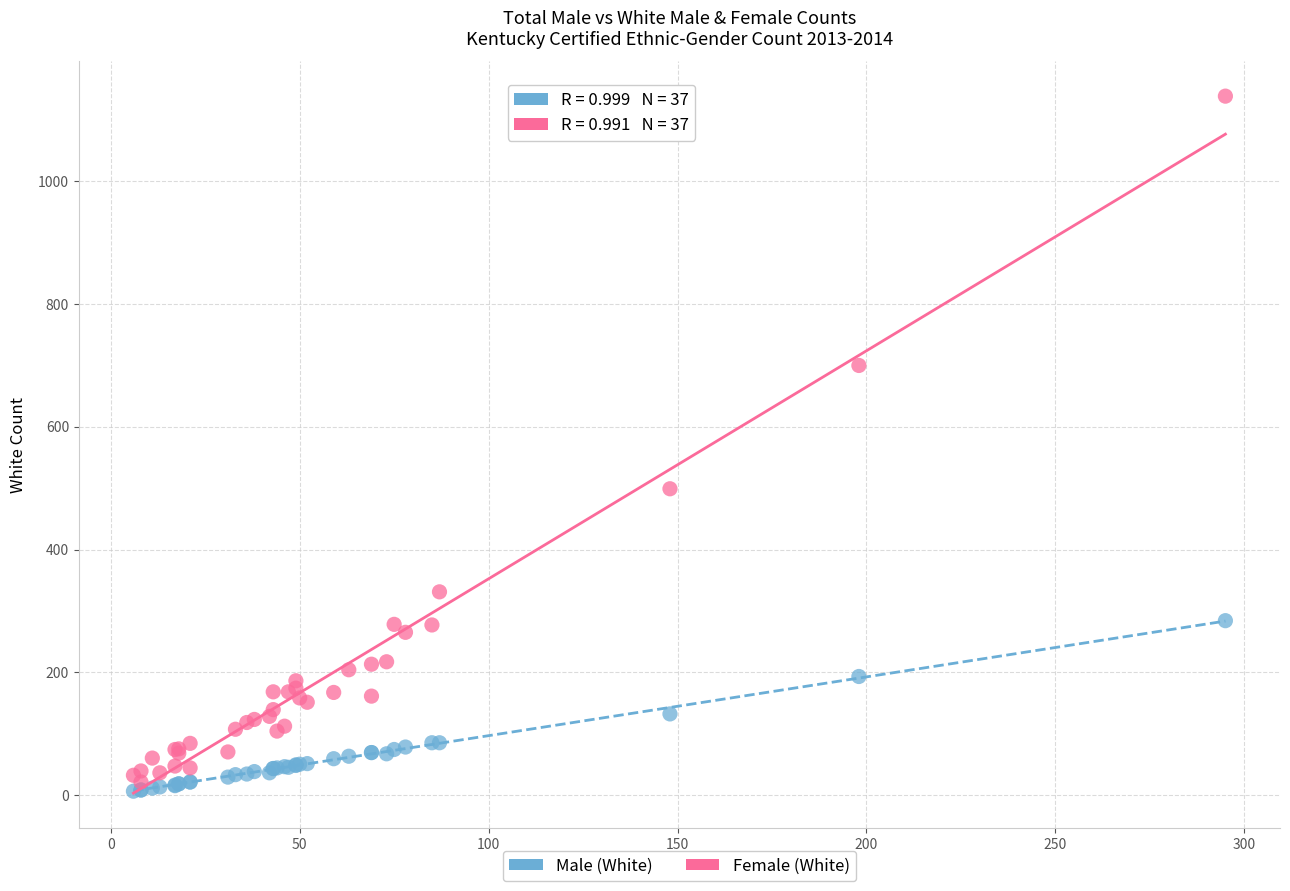

Across all series, what Y value is closest to 572?

499